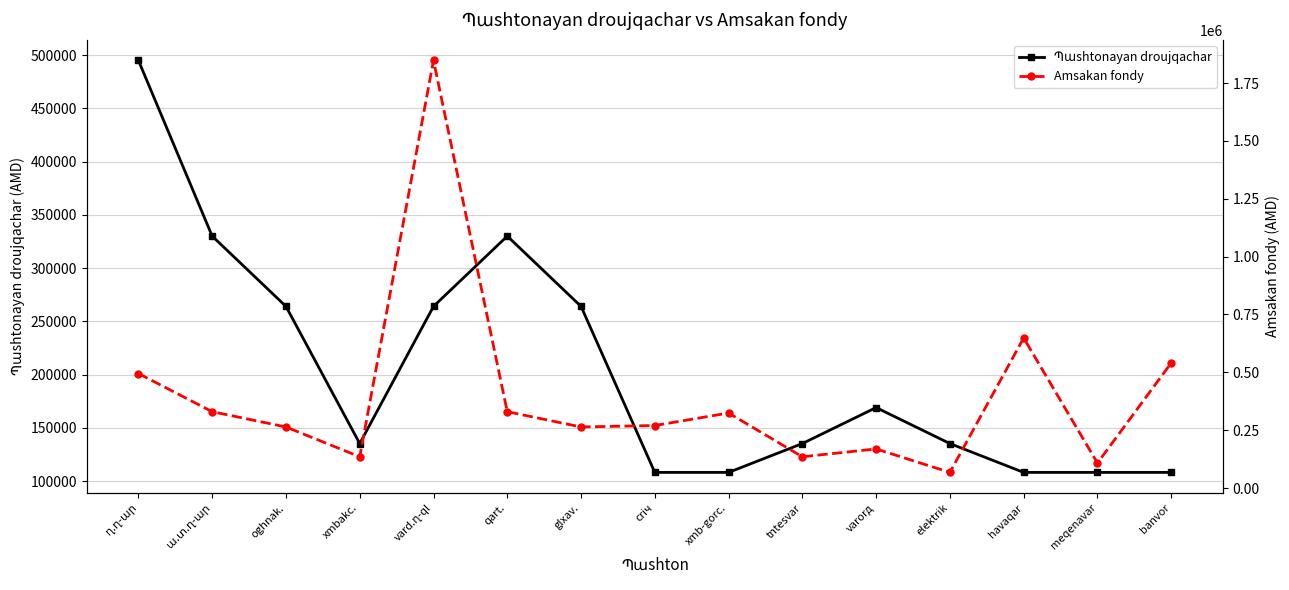

What is the difference between the maximum and minimum values in the Պաshtonayan droujqachar series?

386900